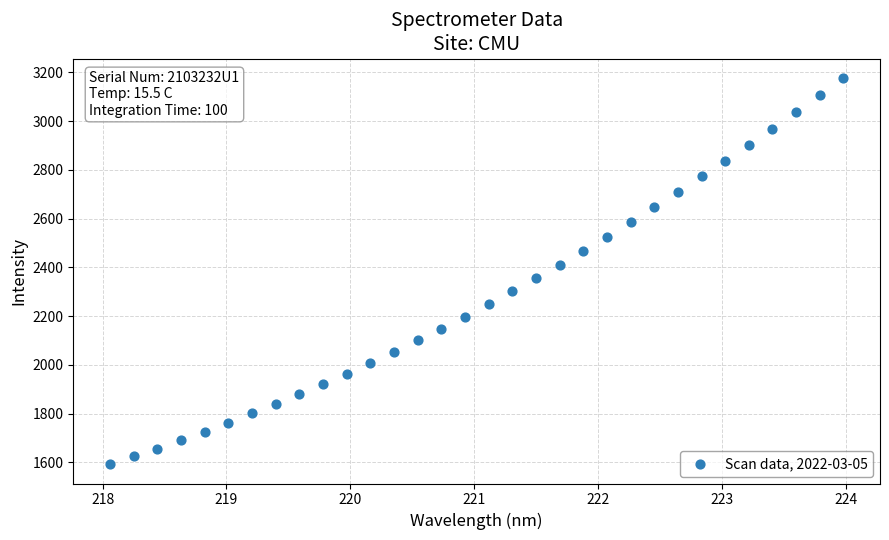

What is the range of X values (max minus min)?

5.9